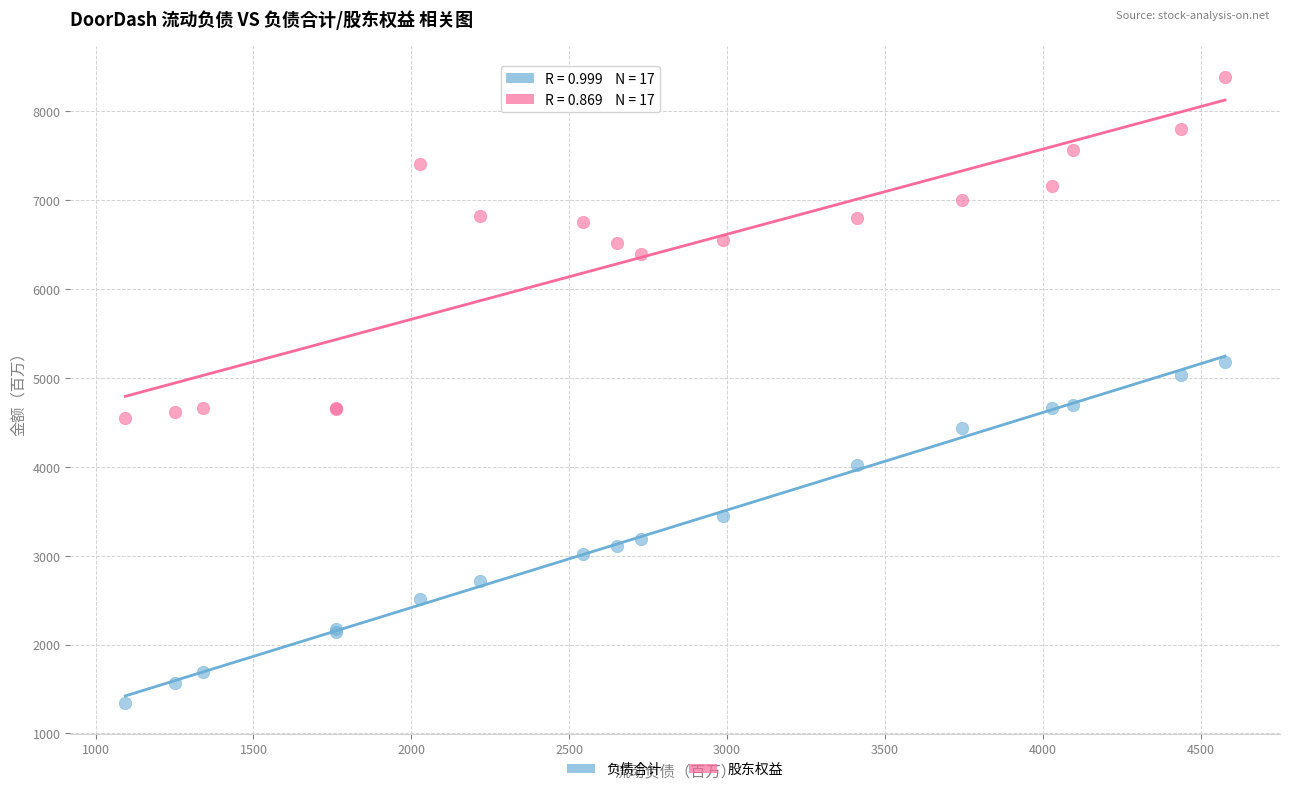

Which series reaches the minimum Y coordinate?

负债合计